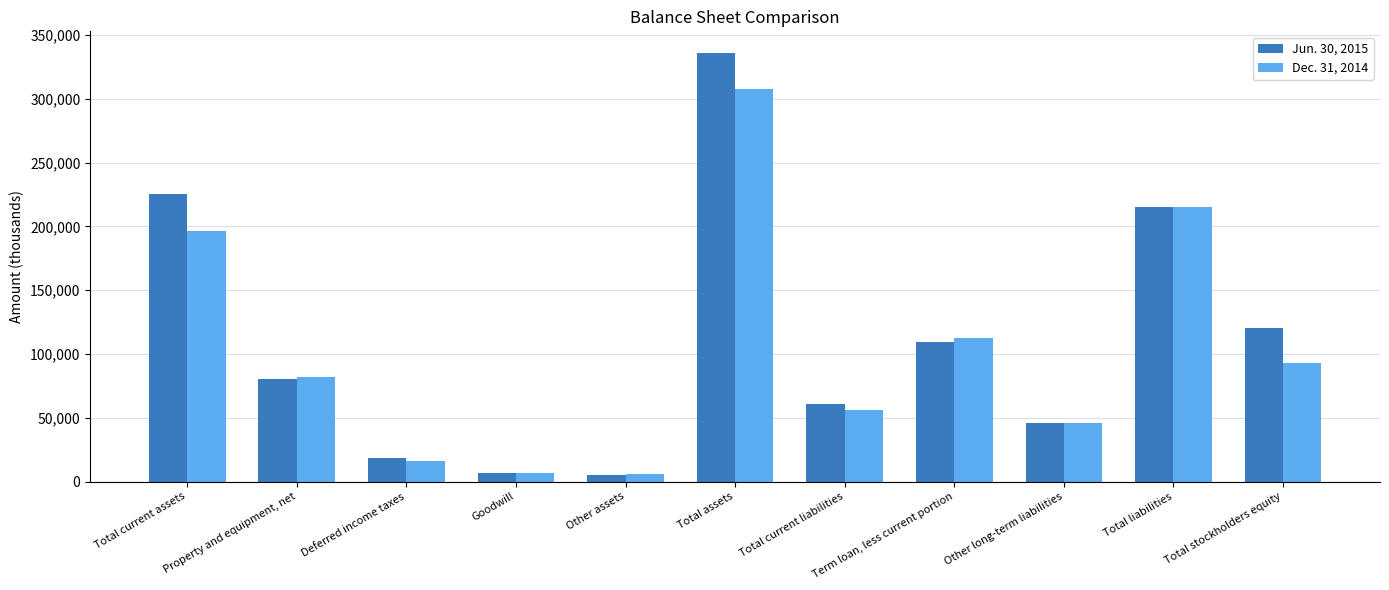

What is the label of the 2nd bar from the right?

Total liabilities